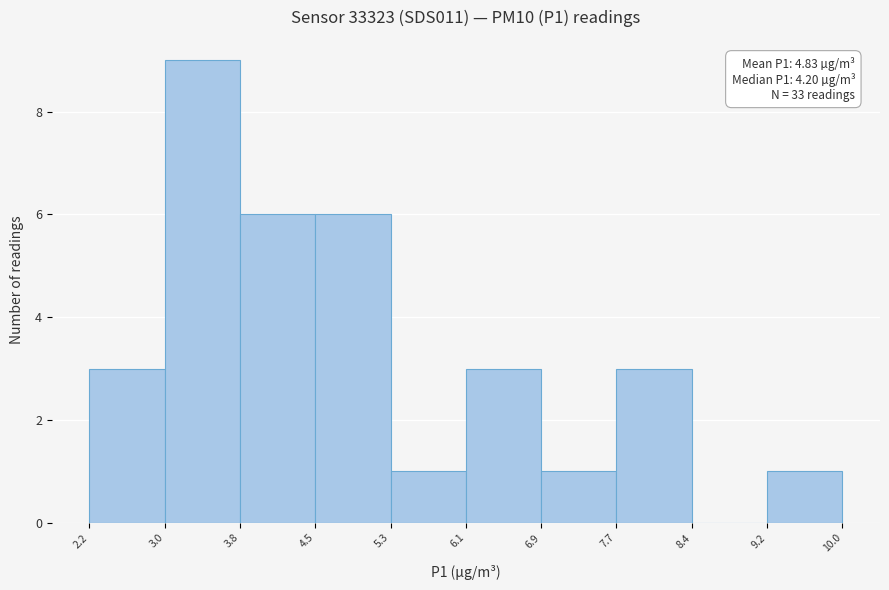

Over which range of the x-axis is the bar tallest?

3.0 to 3.8